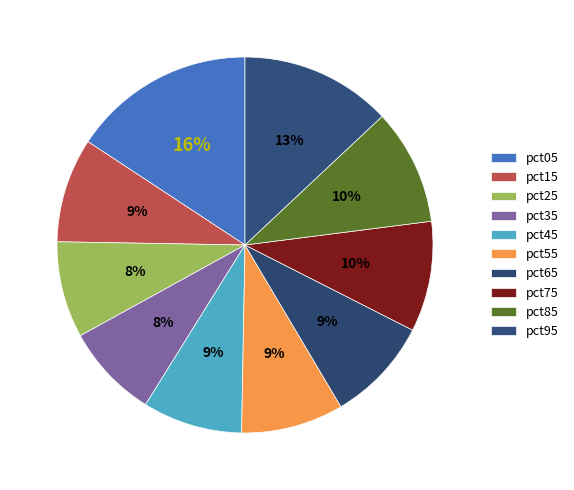

What is the largest slice in the pie chart?

pct05